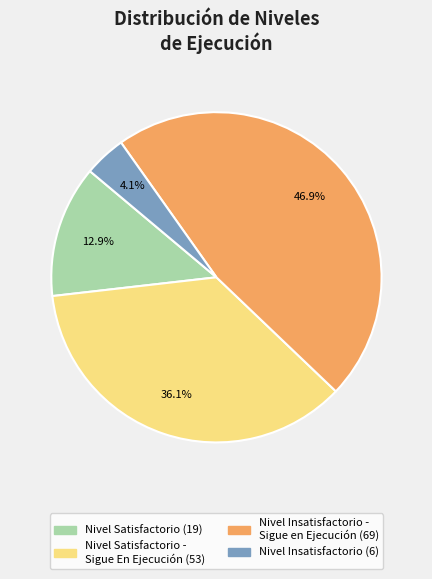

Does any single category account for the majority?

No